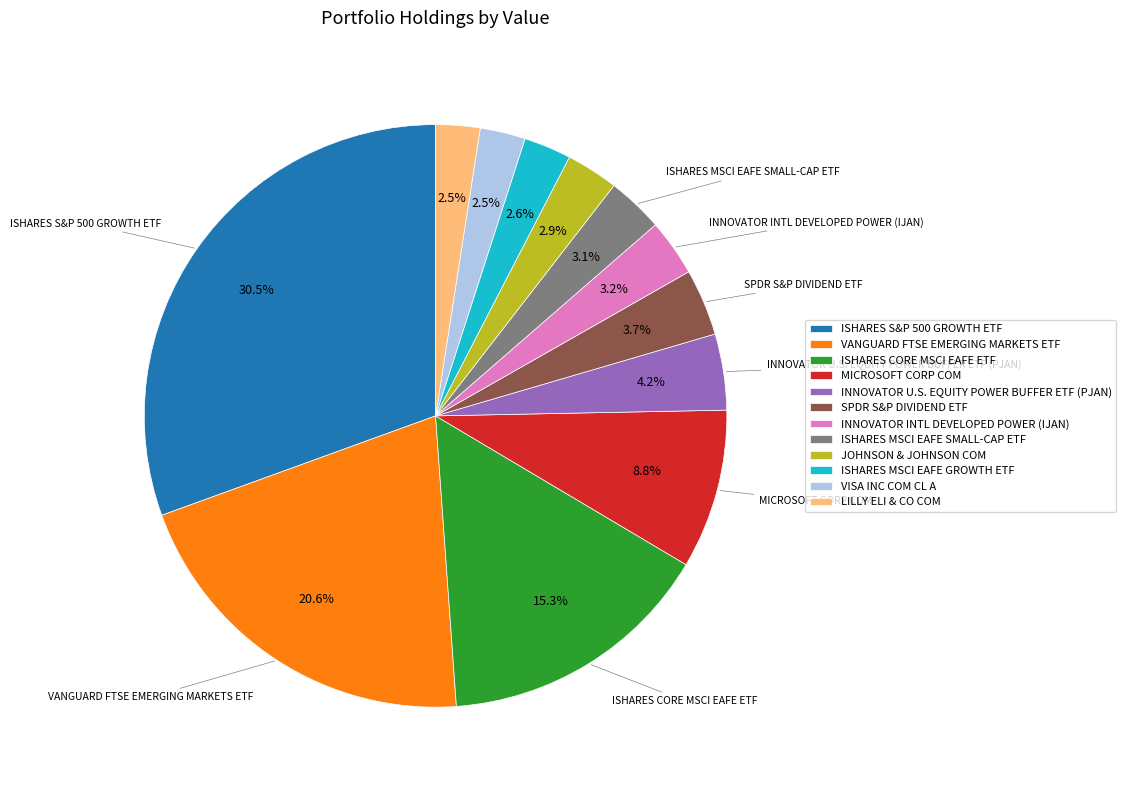

Is it true that INNOVATOR U.S. EQUITY POWER BUFFER ETF (PJAN) is 4% of the pie?

True